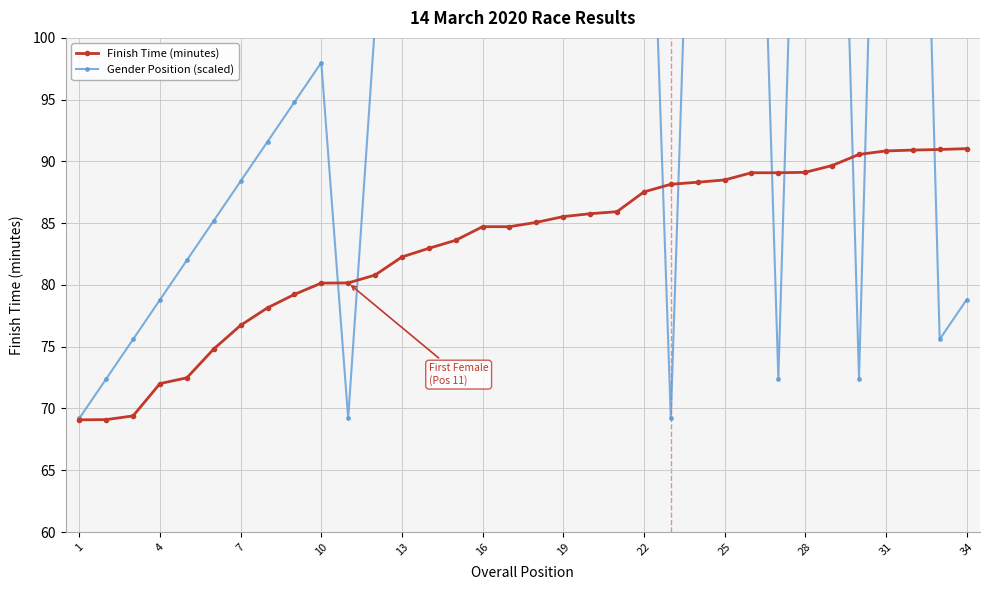

What is the highest value of the Gender Position (scaled) series?

155.6